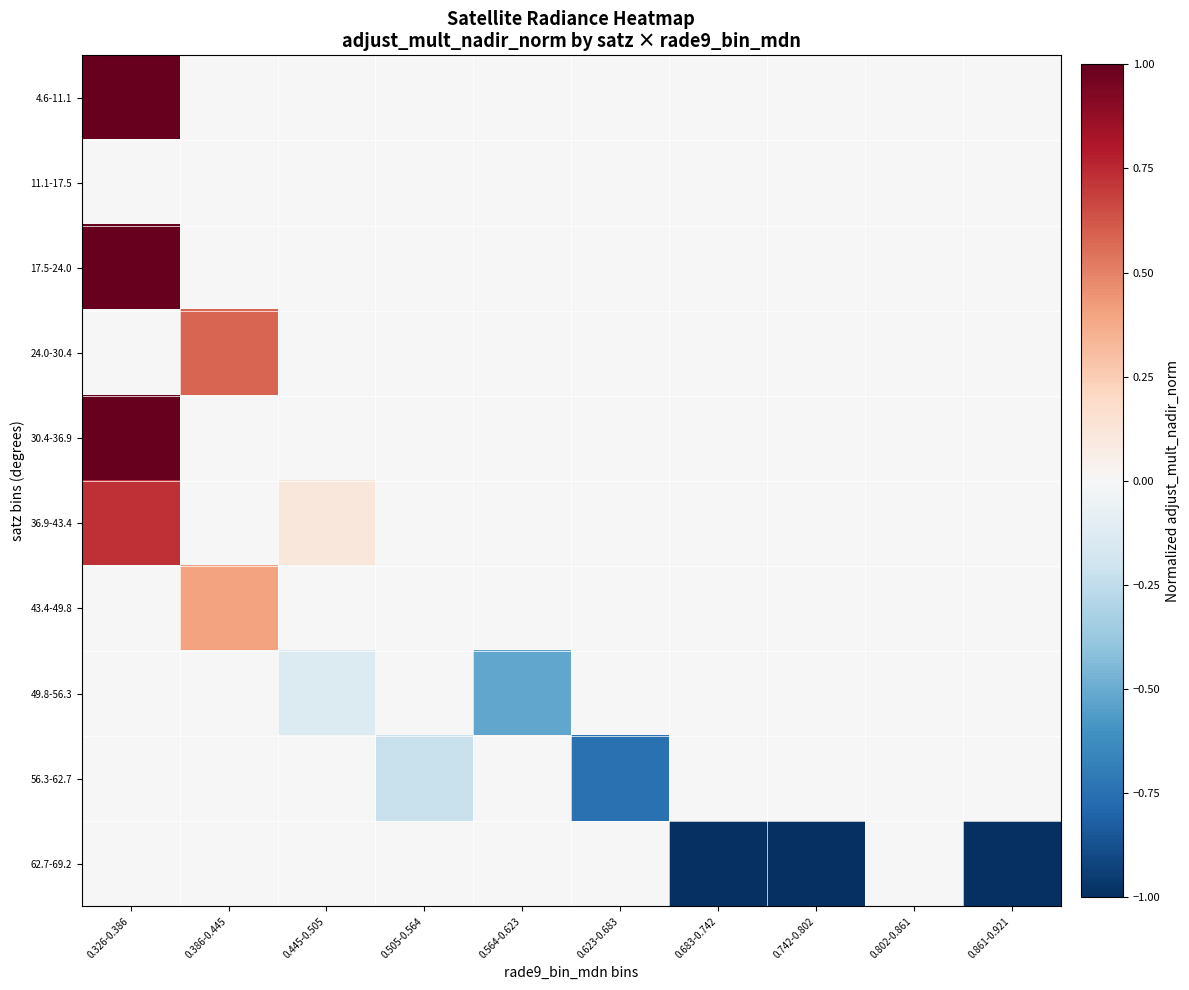

Which series changed the most between 0.326-0.386 and 0.683-0.742?

62.7-69.2